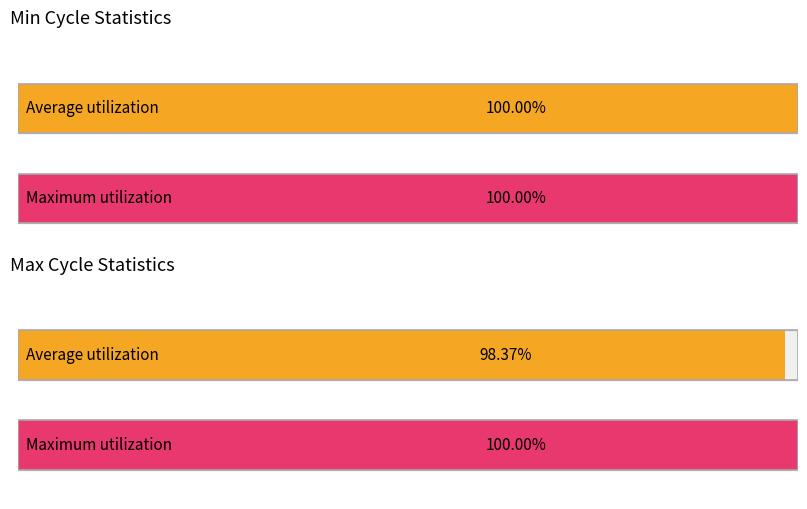

The value of Max_cycle at 4 is 6840. True or false?

False